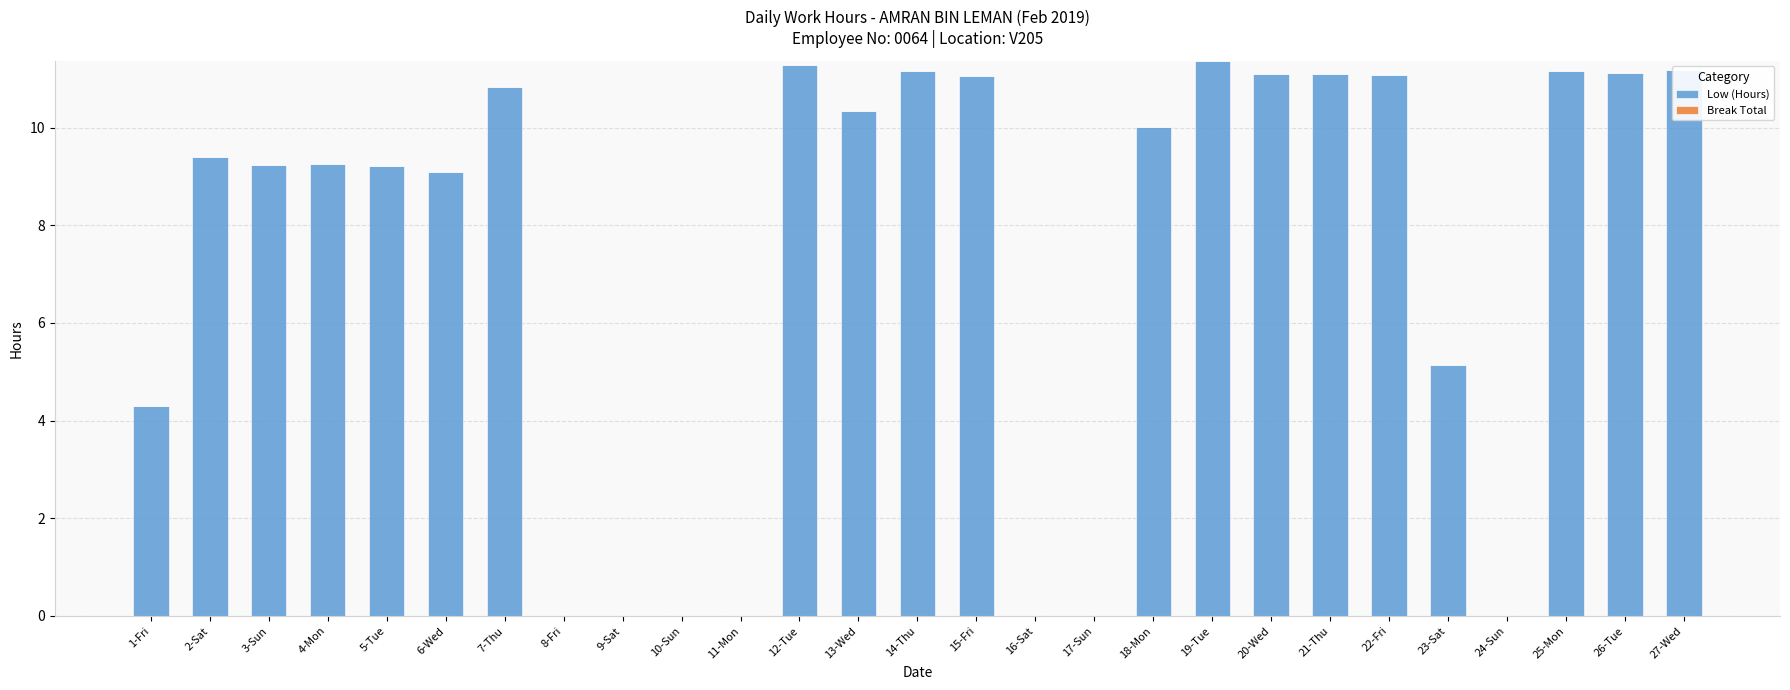

What is the ratio of the value at 4-Mon to the value at 20-Wed?

0.8